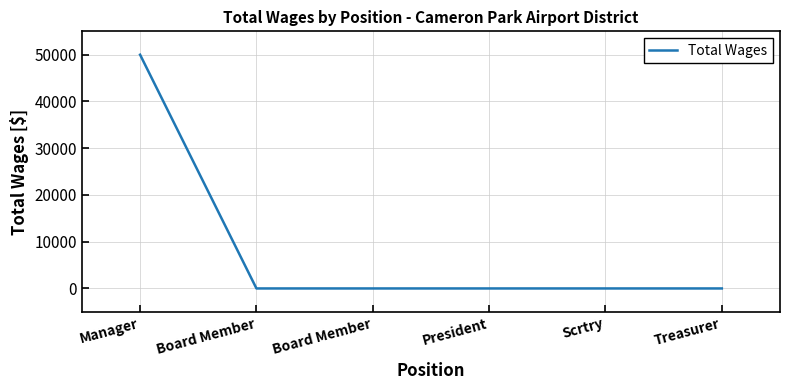

How many categories are shown in the chart?

6